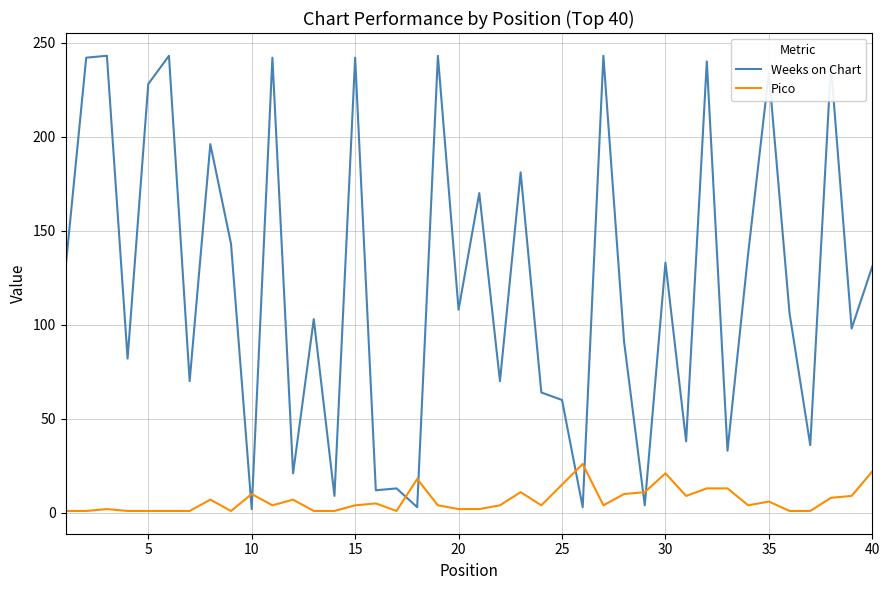

List the series in order of their peak value, lowest first.

Pico, Weeks on Chart